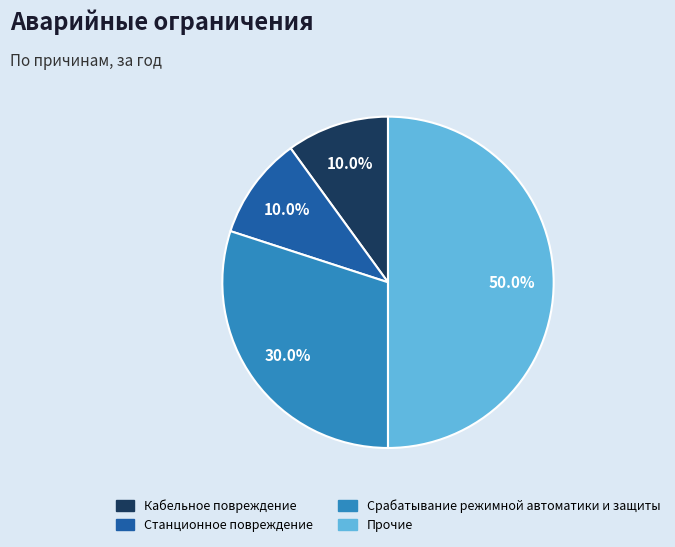

What percentage do Станционное повреждение and Срабатывание режимной автоматики и защиты together represent?

40.0%